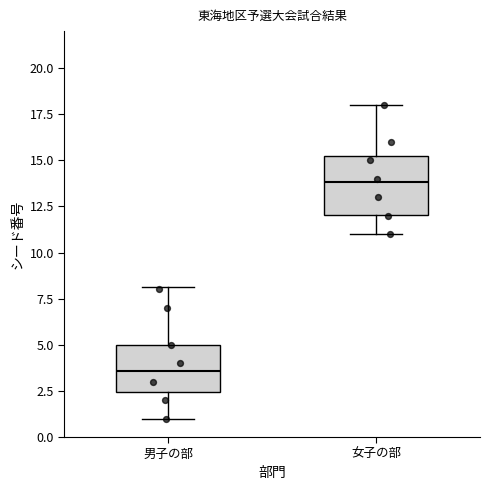

Reading left to right, read every box against the y-axis: the position of its median line, the range the box covers, and the ends of its whiskers. The values are not printed on the chart, so give them approximately, as read against the axis.

男子の部: median 3.5, box 2.5 to 5.0, whiskers 1.0 to 8.0
女子の部: median 14.0, box 12.0 to 15.0, whiskers 11.0 to 18.0